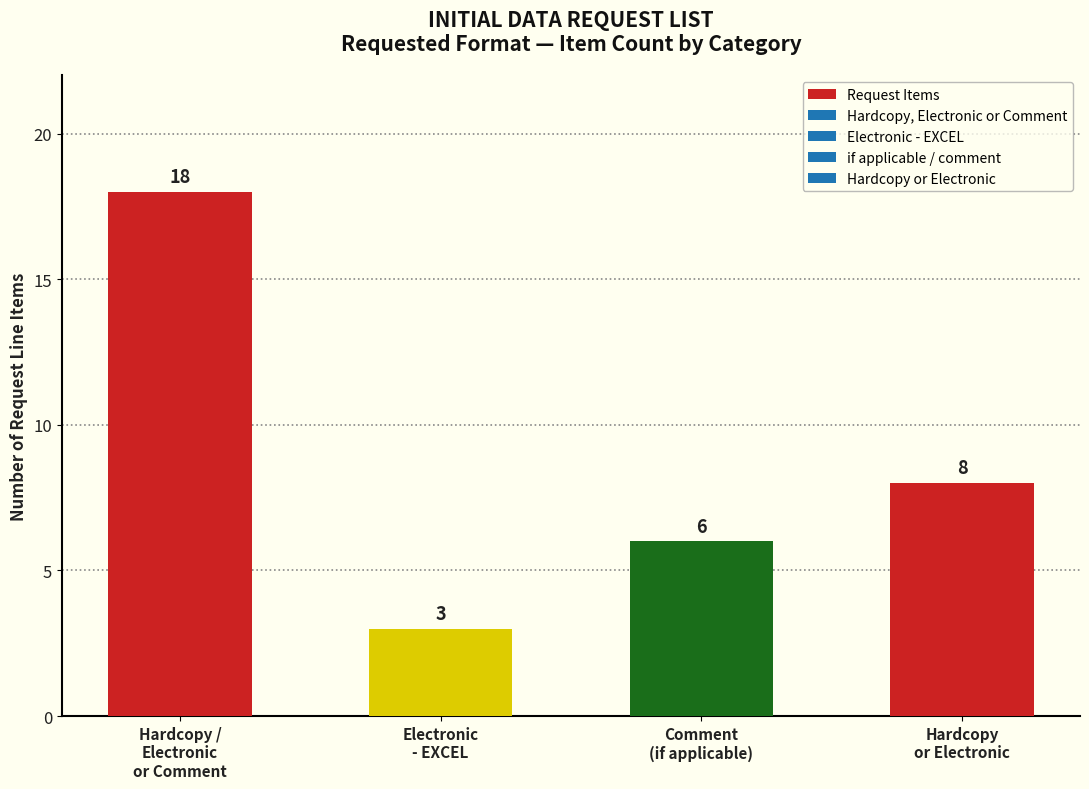

How many series are shown in this chart?

1